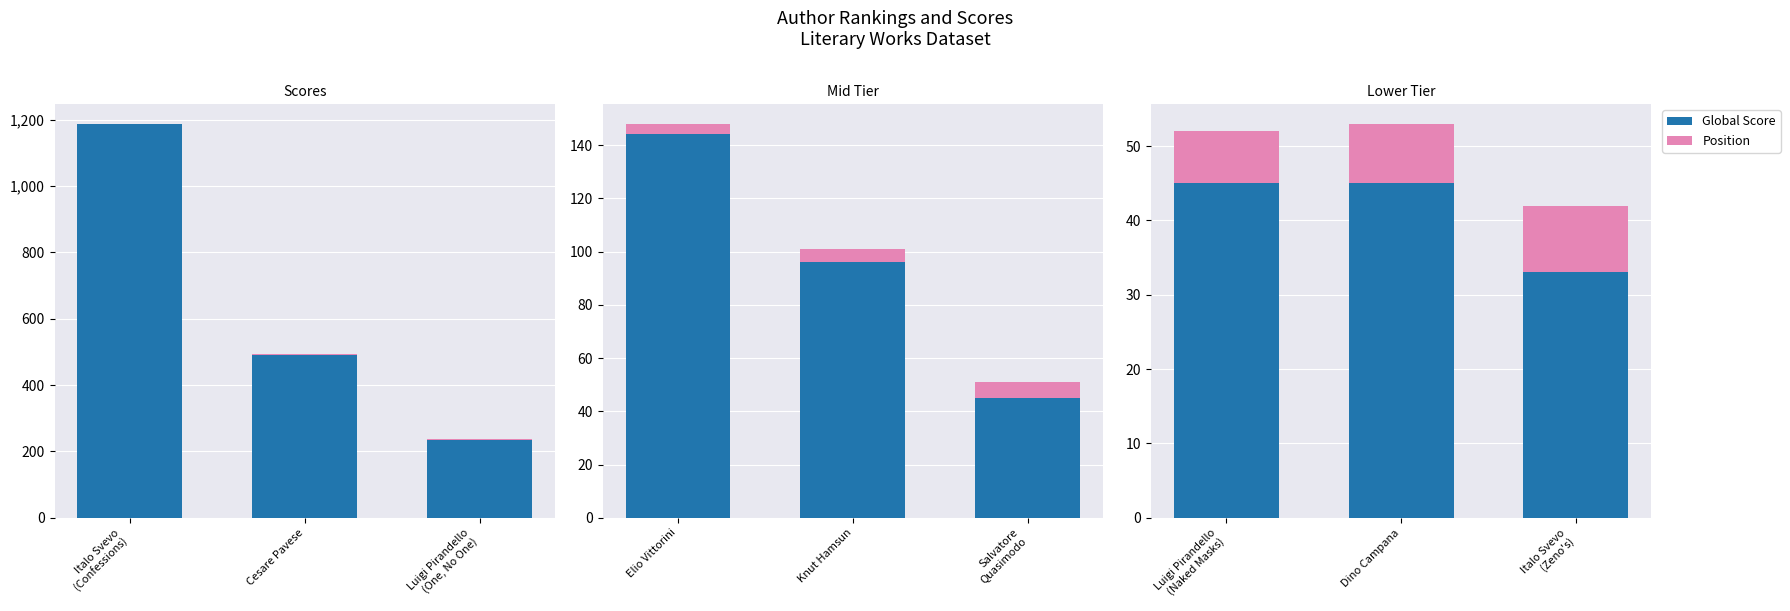

At which category does the chart reach its minimum across all series?

Luigi Pirandello (Naked Masks)